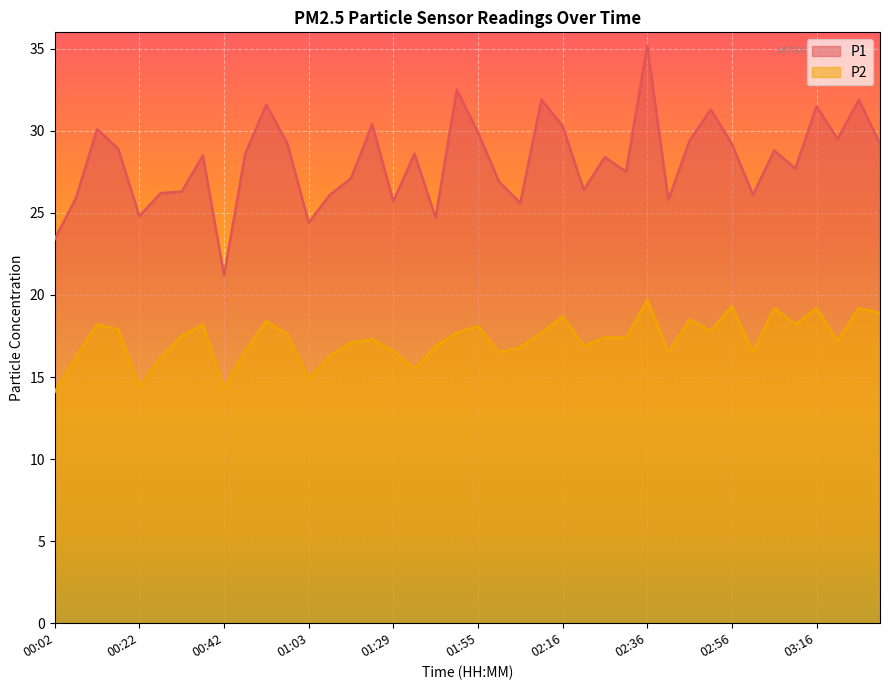

What is the label of the 2nd point from the right?

03:27